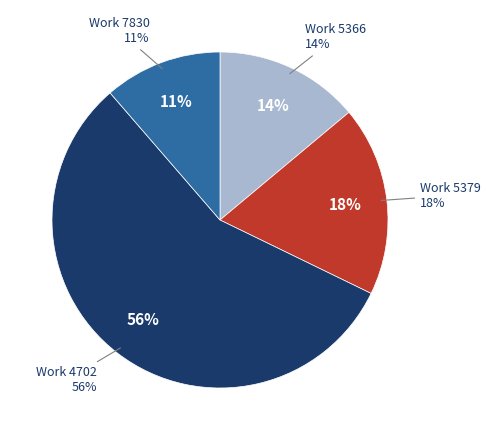

True or false: 5366 accounts for 13% of the total.

False